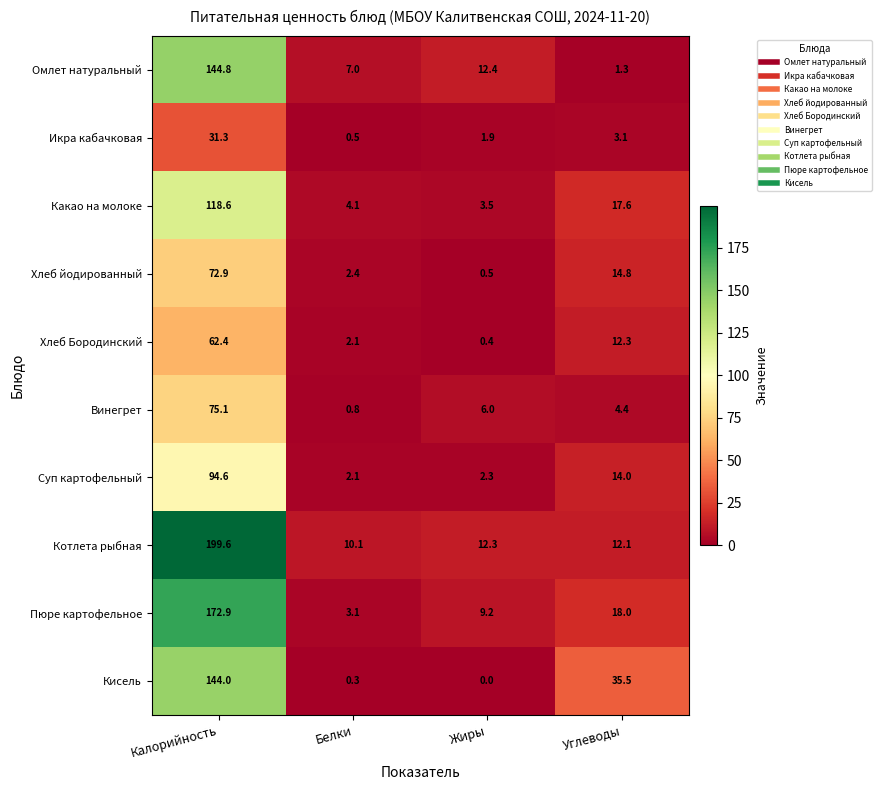

What is the approximate value of Кисель at Углеводы?

35.5